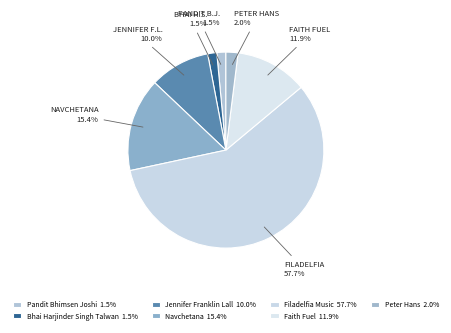

Do Peter Hans and Jennifer Franklin Lall together represent more than half of the pie?

No